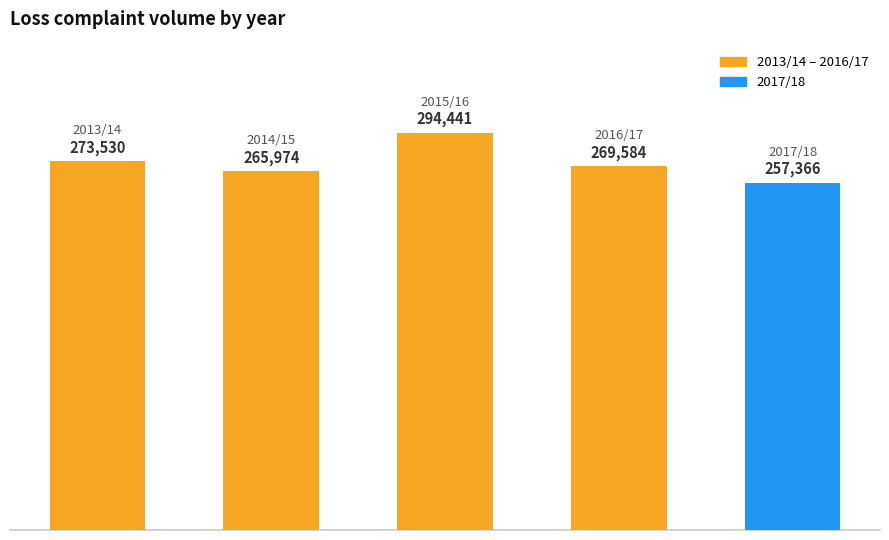

What is the sum of all values?

1360895